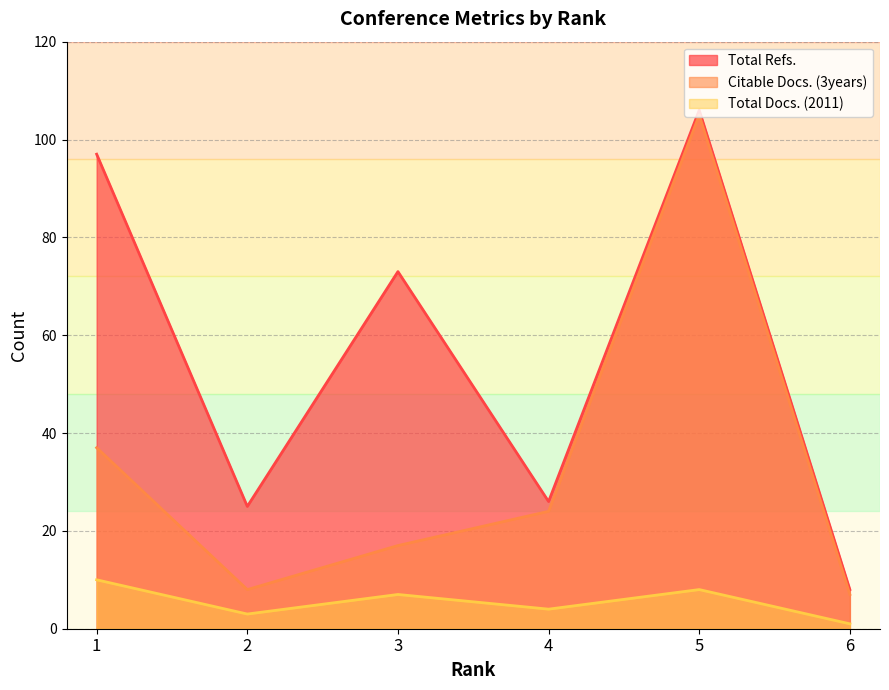

Rank the series at 1 from highest to lowest value.

Total Refs., Citable Docs. (3years), Total Docs. (2011)